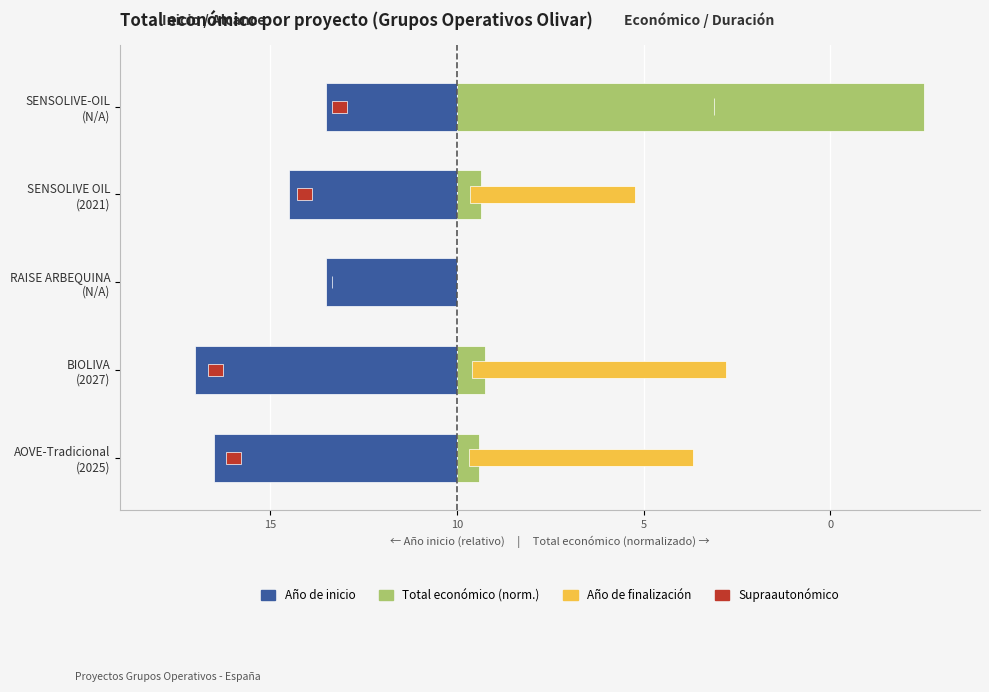

Is the value of Año de inicio at AOVE-Tradicional (2025) greater than the value of Total económico (norm.) at BIOLIVA (2027)?

No